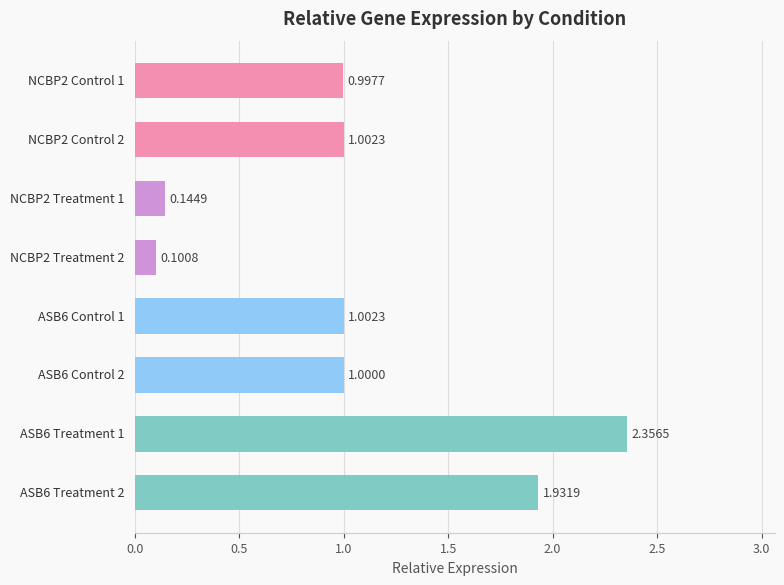

What is the sum of all values?

8.5